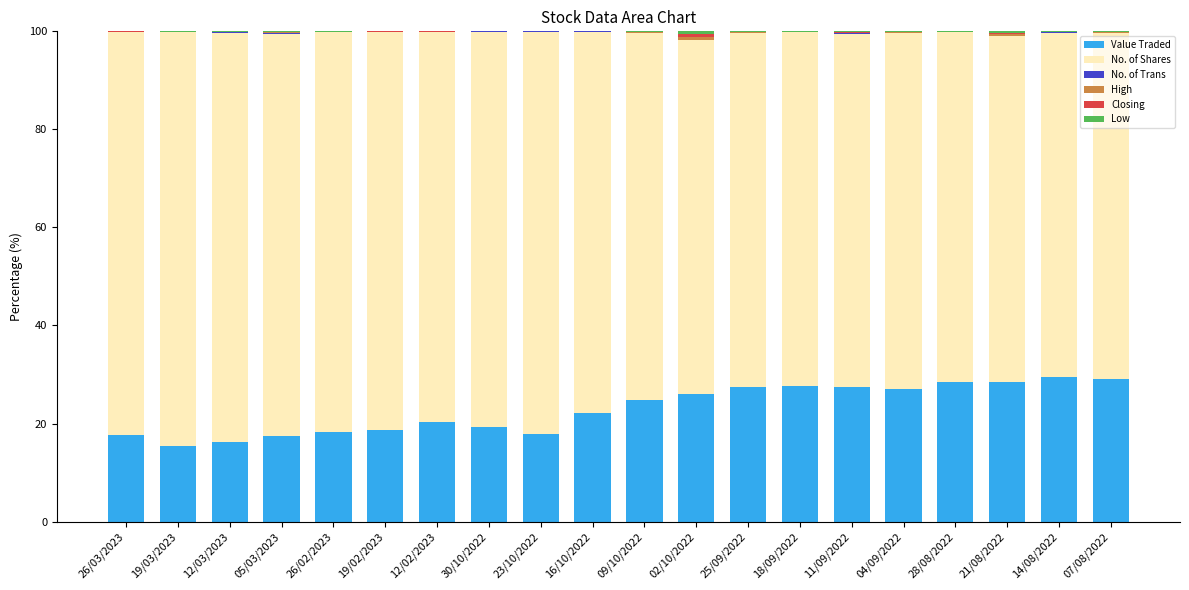

The value of Value Traded at 28/08/2022 is 28.4. True or false?

True